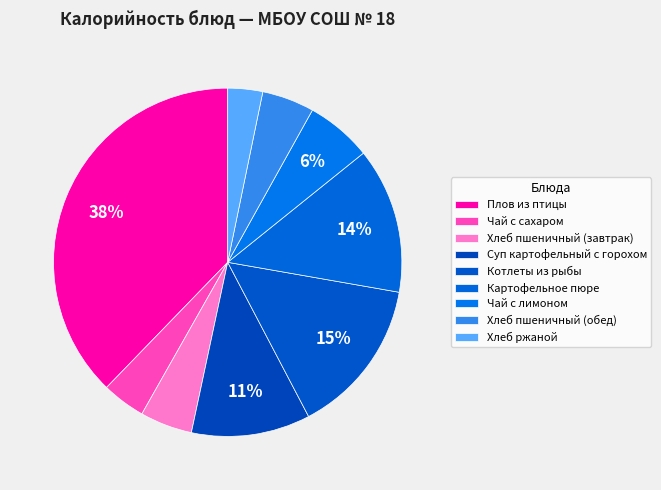

Count the number of slices in the pie.

9